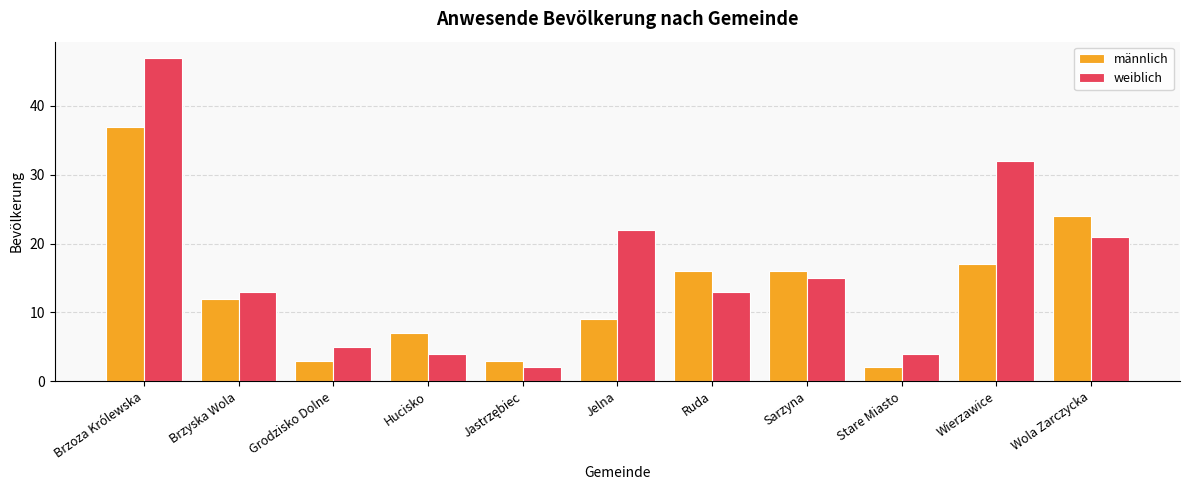

Rank the series by their average value, from lowest to highest.

männlich, weiblich